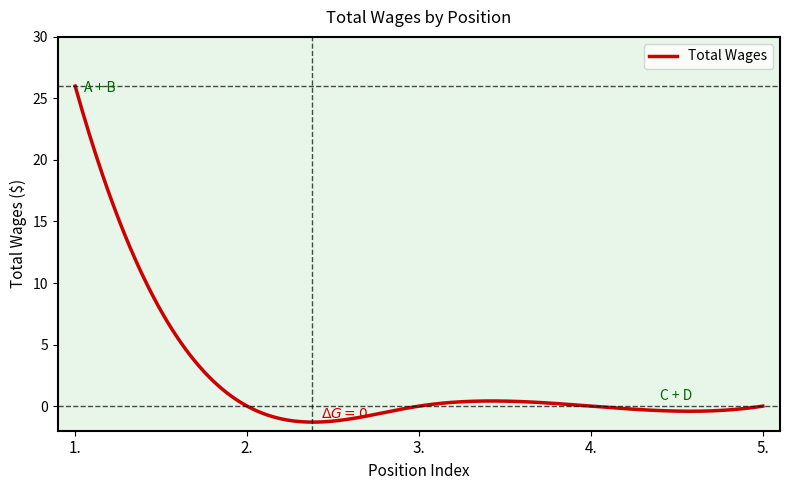

What is the maximum value shown in the chart?

26.0